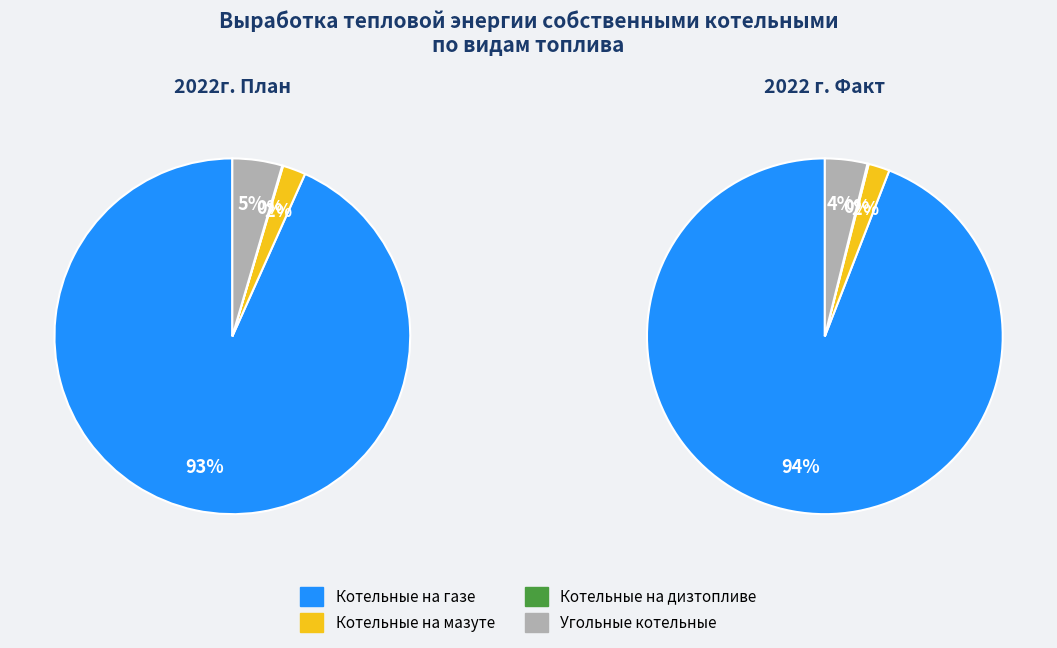

What is the largest slice in the pie chart?

Котельные на газе